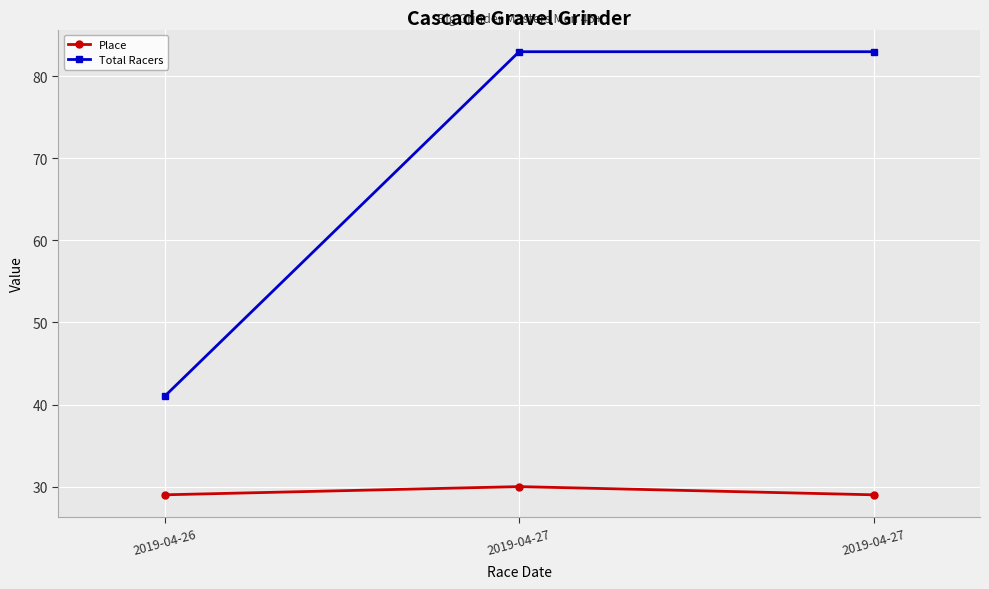

How many data points does each series have?

3